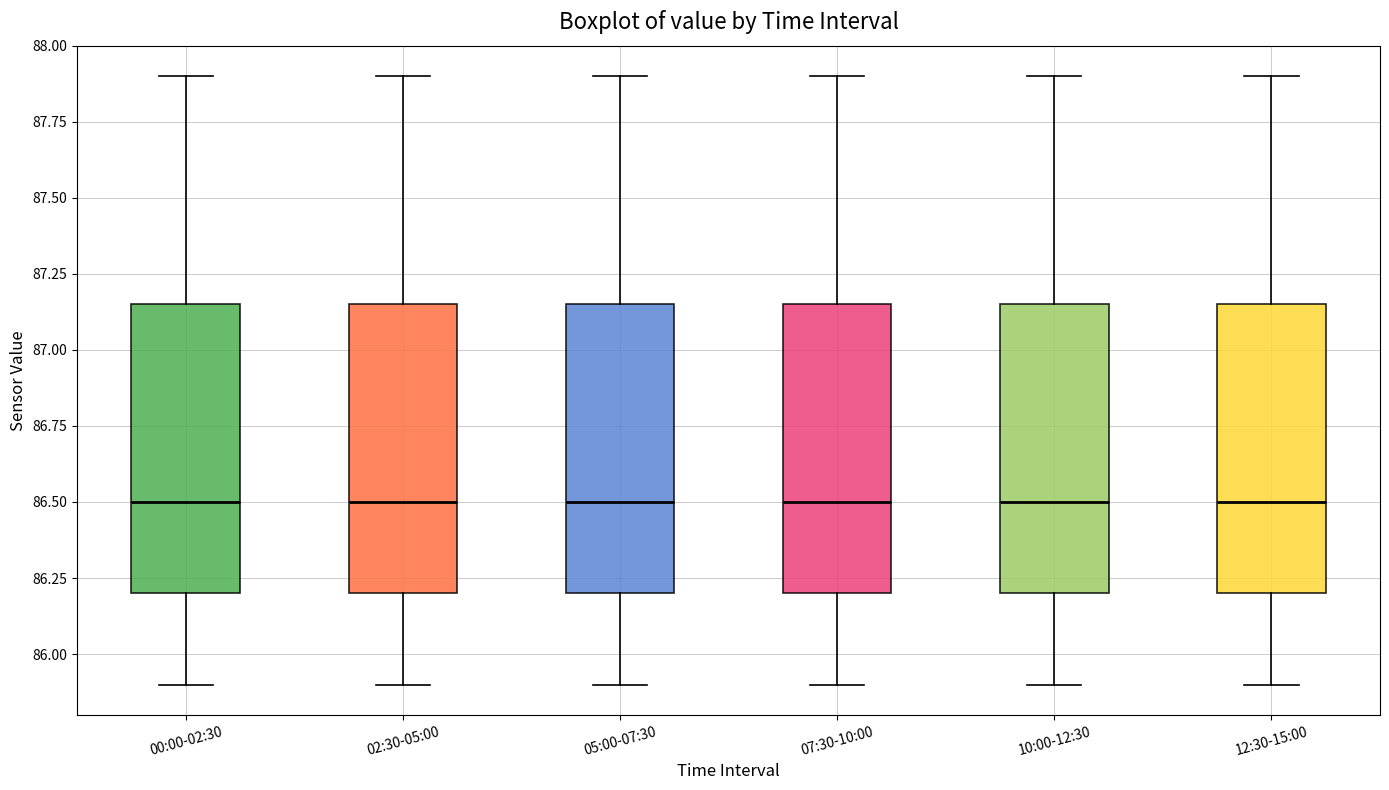

Where does the median line of the box for 02:30-05:00 sit on the y-axis? The values are not printed on the chart, so give them approximately, as read against the axis.

86.50